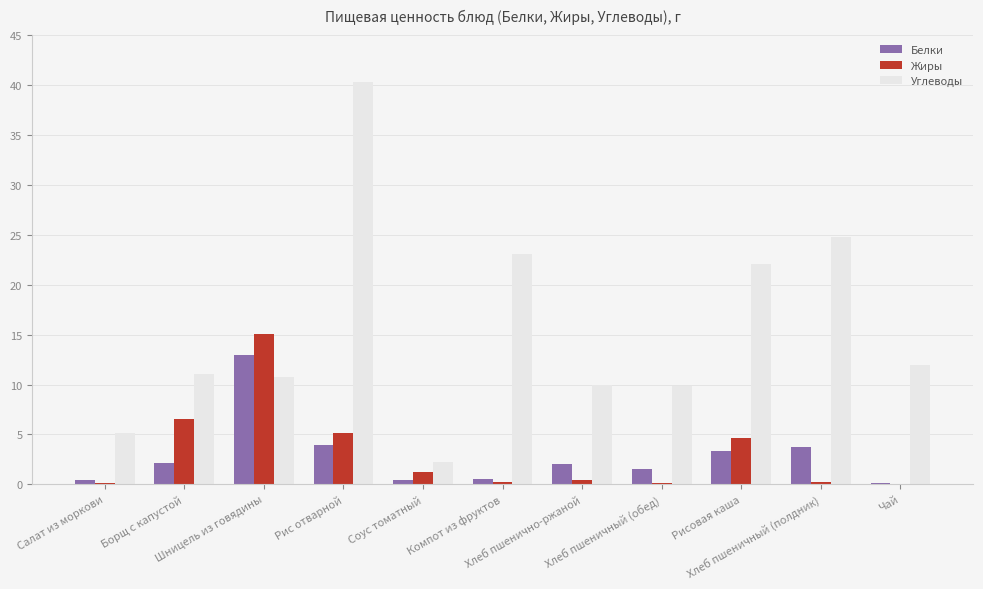

Which series has the largest total across all categories?

Углеводы